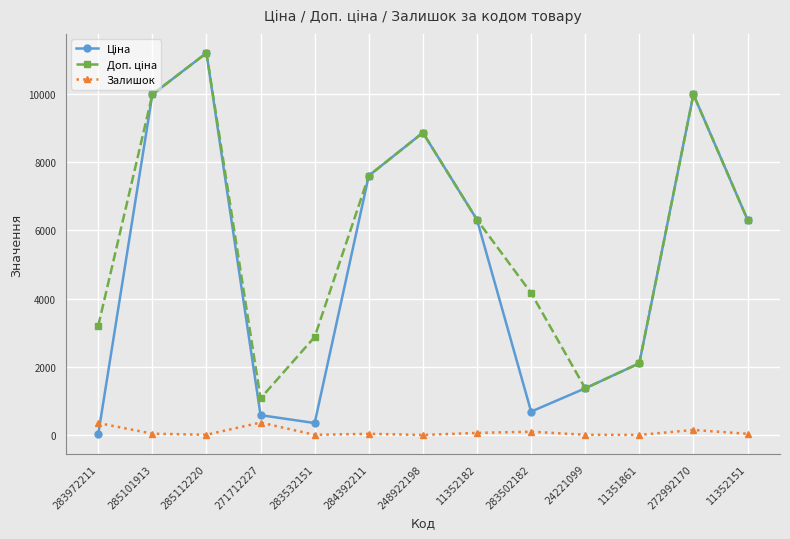

Which label corresponds to the largest value in the chart?

285112220